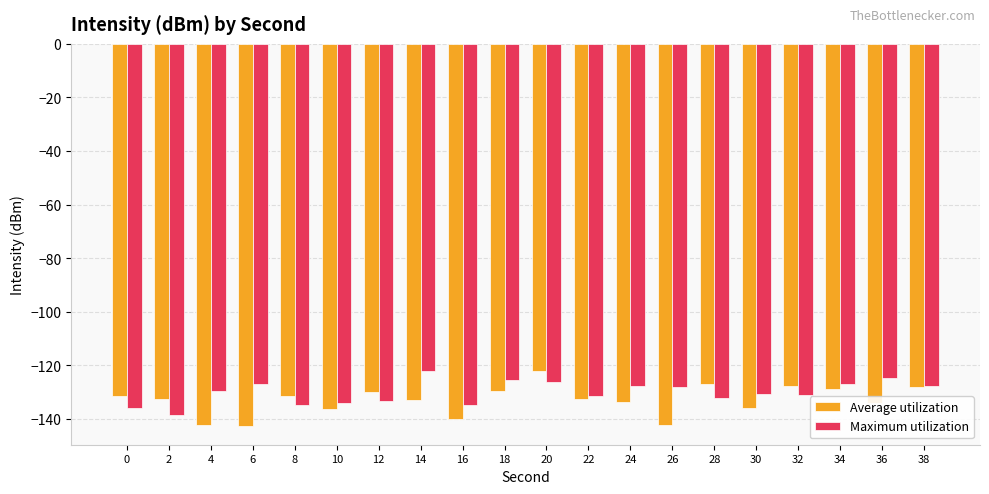

At which category is the sum across all series the highest?

20